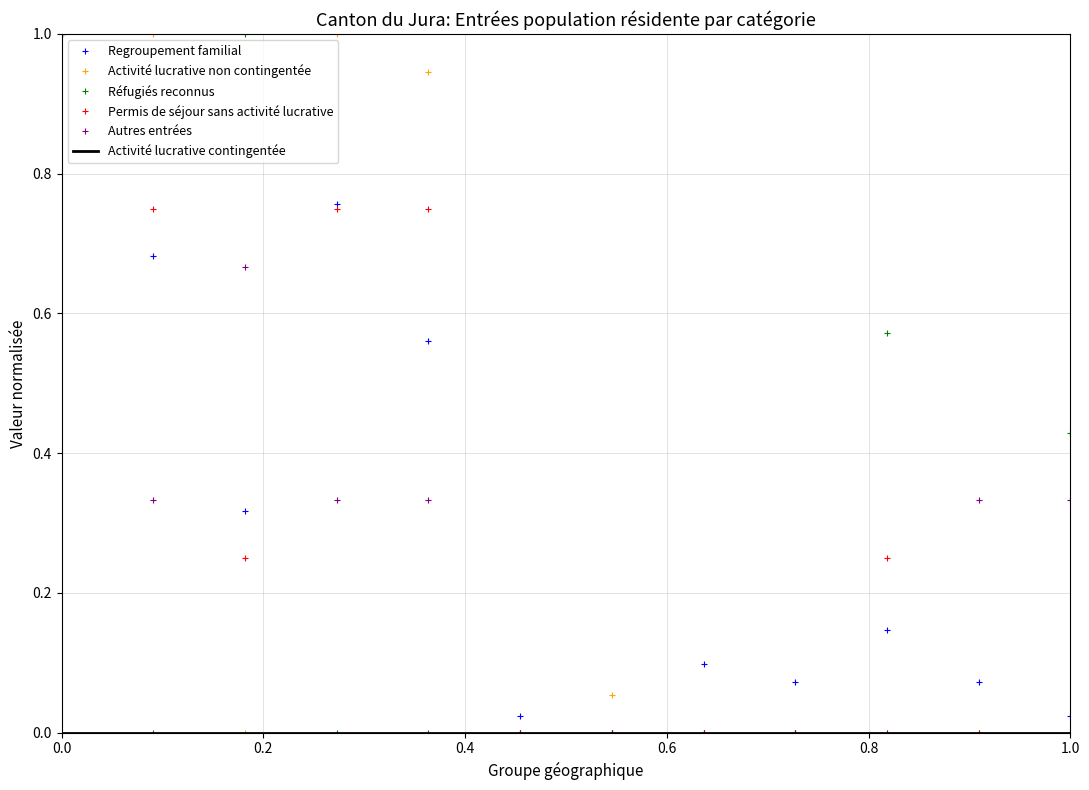

What is the highest value of the Activité lucrative non contingentée series?

1.0